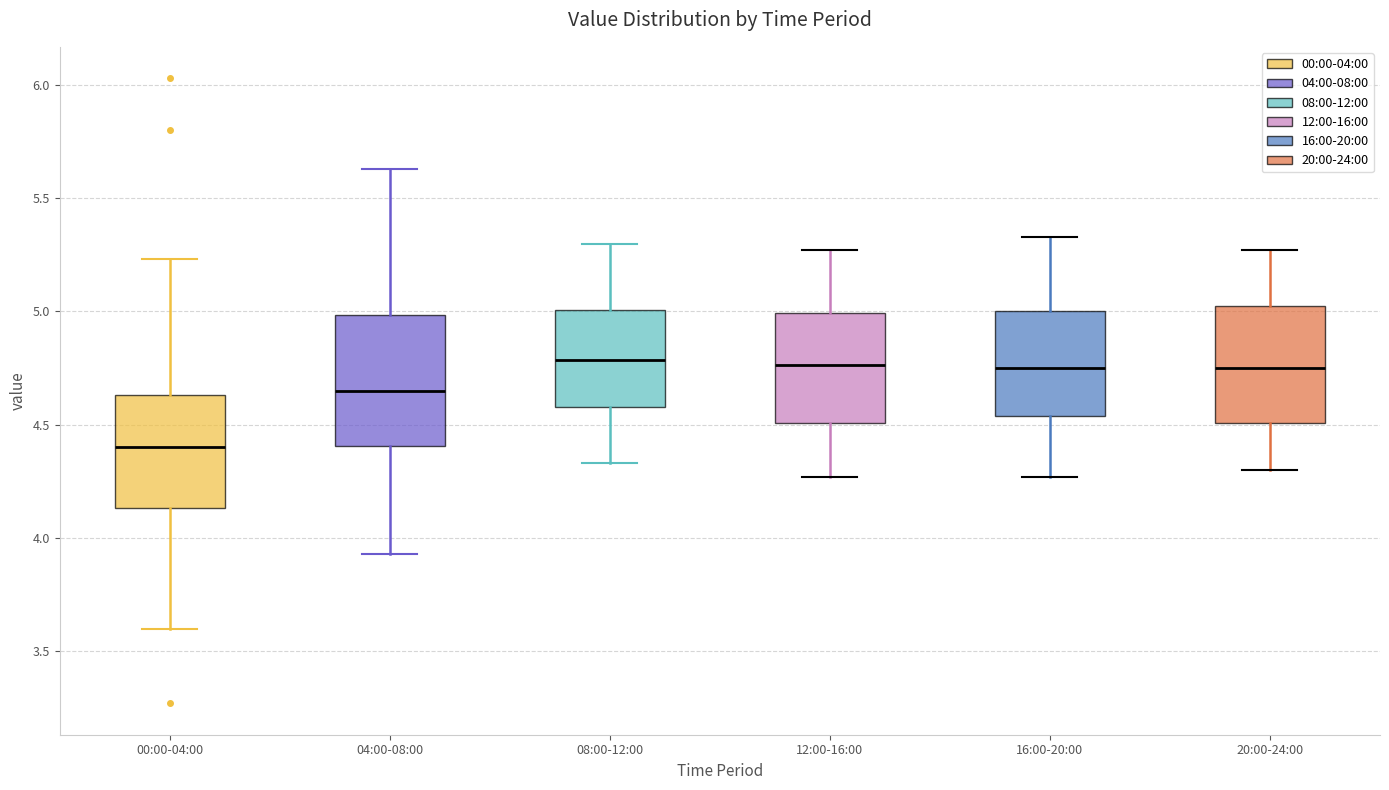

Reading left to right, transcribe this box plot: for each box, give where its median line is, the range the box spans, and where its two whiskers end, as read against the y-axis. The values are not printed on the chart, so give them approximately, as read against the axis.

00:00-04:00: median 4.40, box 4.15 to 4.65, whiskers 3.60 to 5.25
04:00-08:00: median 4.65, box 4.40 to 5.00, whiskers 3.95 to 5.65
08:00-12:00: median 4.80, box 4.60 to 5.00, whiskers 4.35 to 5.30
12:00-16:00: median 4.75, box 4.50 to 5.00, whiskers 4.25 to 5.25
16:00-20:00: median 4.75, box 4.55 to 5.00, whiskers 4.25 to 5.35
20:00-24:00: median 4.75, box 4.50 to 5.00, whiskers 4.30 to 5.25